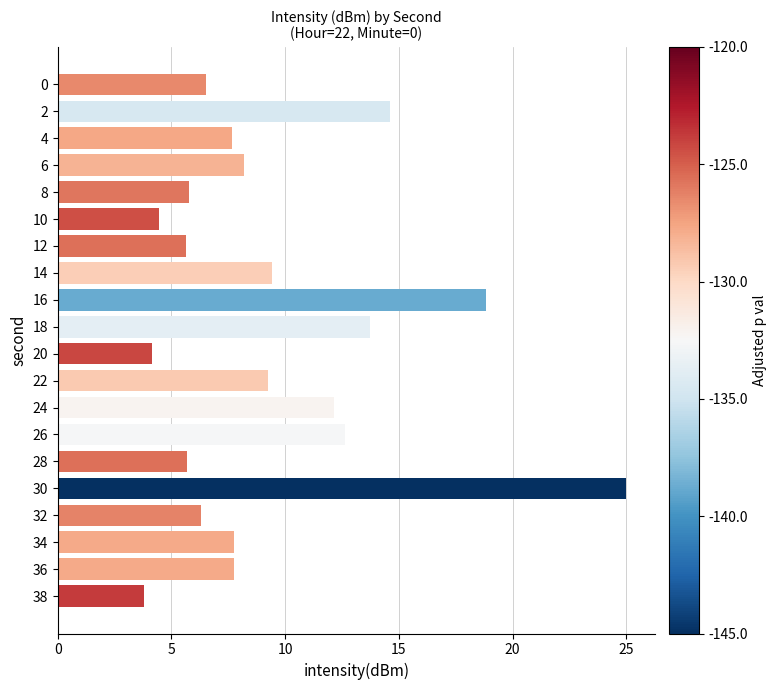

At which category does the chart reach its peak across all series?

30